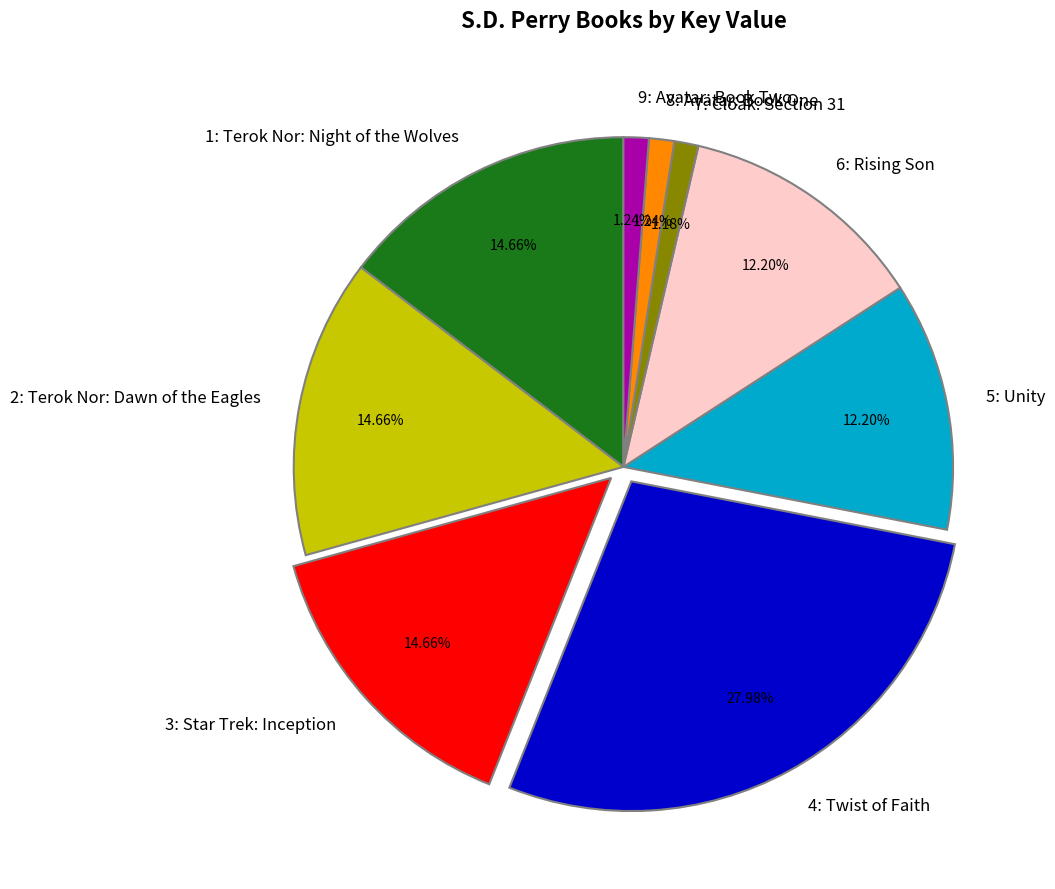

The 9: Avatar: Book Two slice represents 11% of the pie. True or false?

False